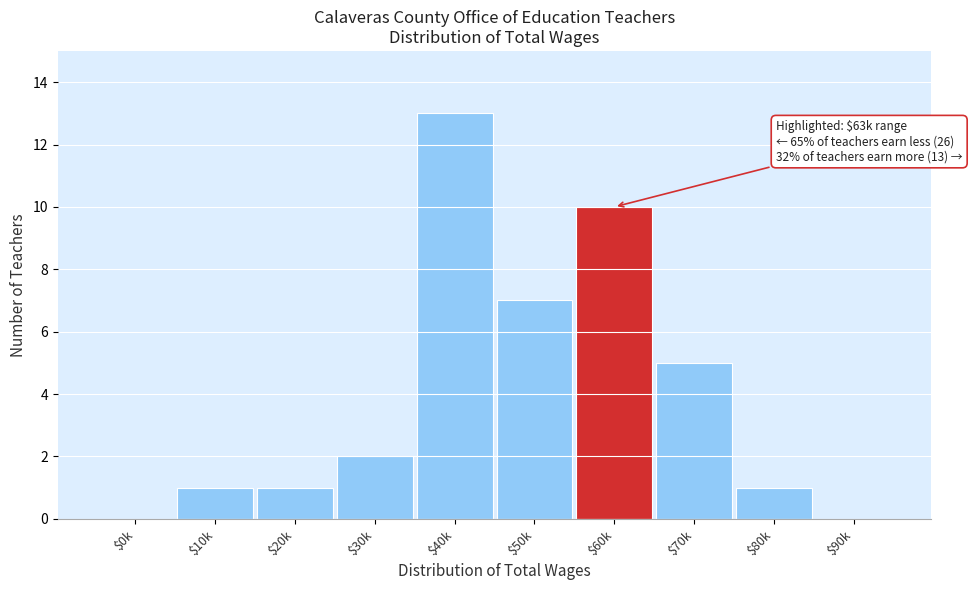

At which category does the chart reach its peak across all series?

$40k